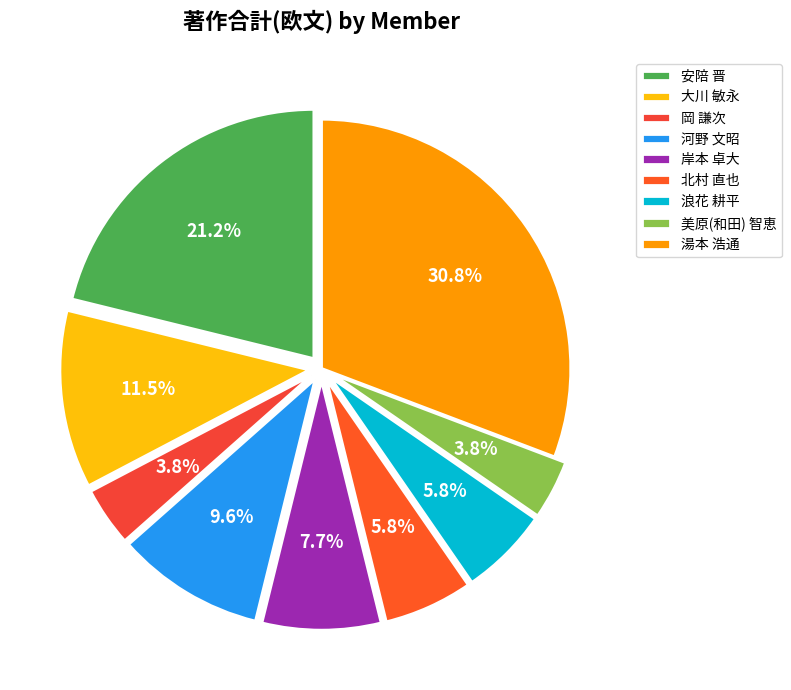

To the nearest percent, what percentage of the pie is 河野 文昭?

10%